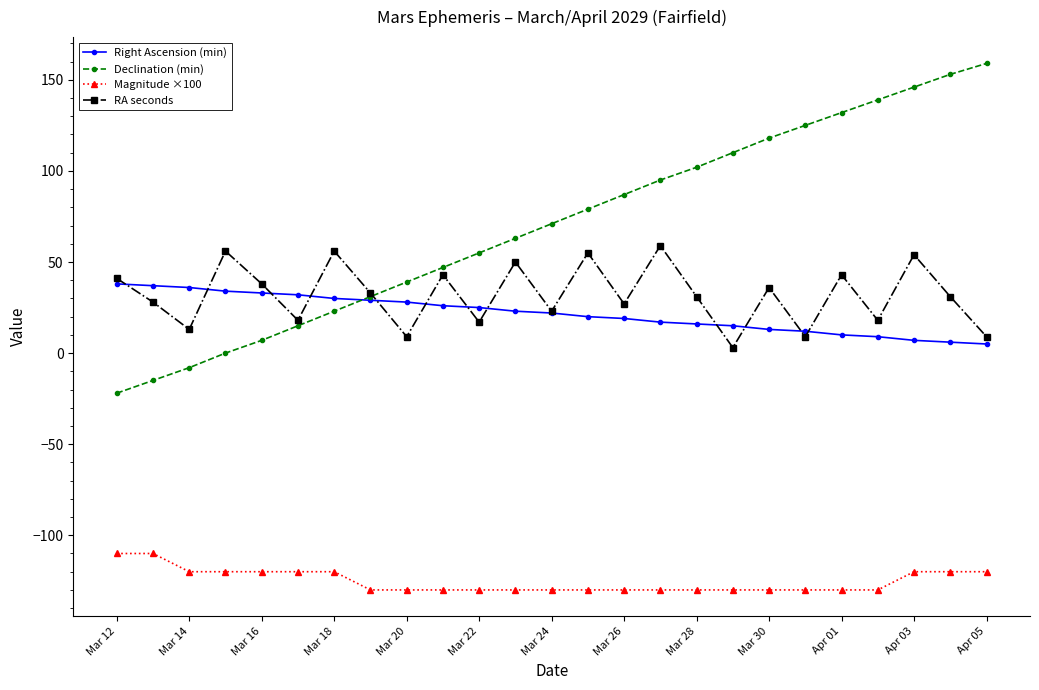

What is the maximum value shown in the chart?

159.0